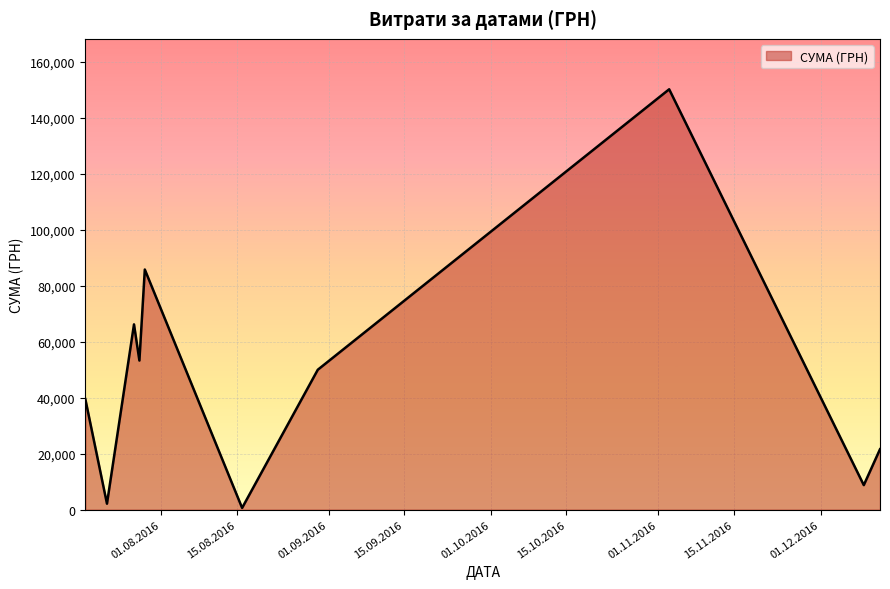

How many interior local peaks (higher than both neighbors) does the data have?

3